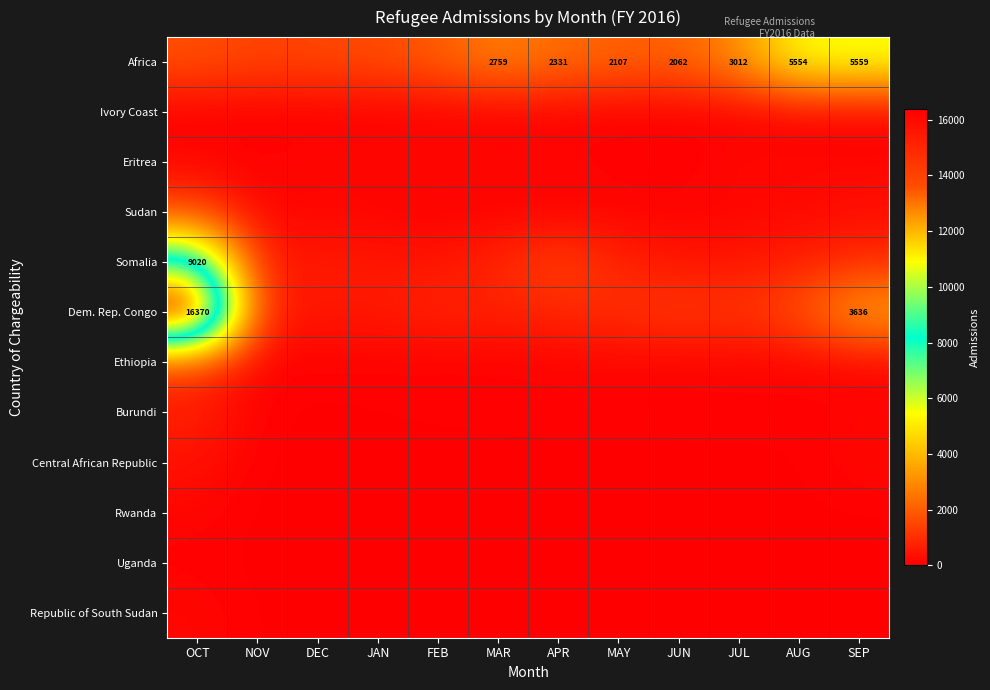

What is the difference between the maximum and minimum values in the Burundi series?

689